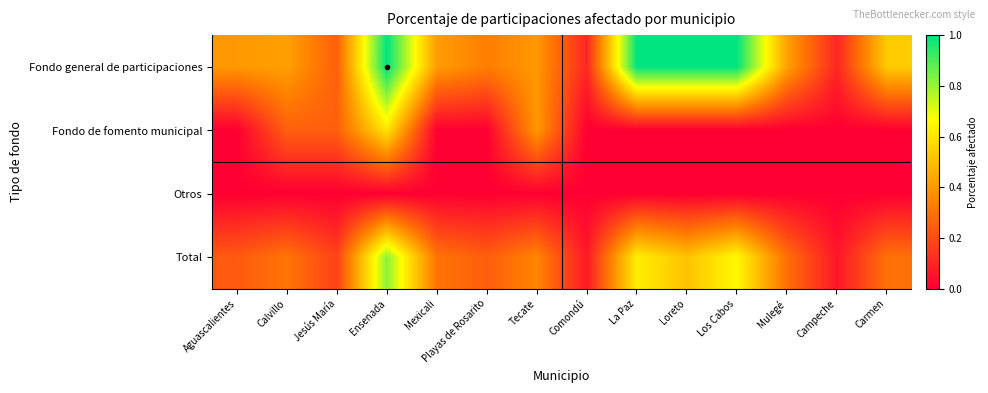

At Ensenada, list the series in order from smallest to largest.

Otros, Fondo de fomento municipal, Total, Fondo general de participaciones